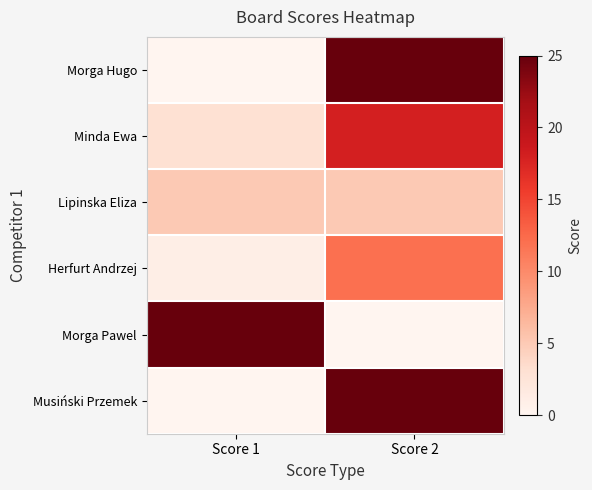

Reading left to right, transcribe all the data shown in this chart.

Morga Hugo: Score 1=0	Score 2=25
Minda Ewa: Score 1=3	Score 2=18
Lipinska Eliza: Score 1=5	Score 2=5
Herfurt Andrzej: Score 1=1	Score 2=12
Morga Pawel: Score 1=25	Score 2=0
Musiński Przemek: Score 1=0	Score 2=25